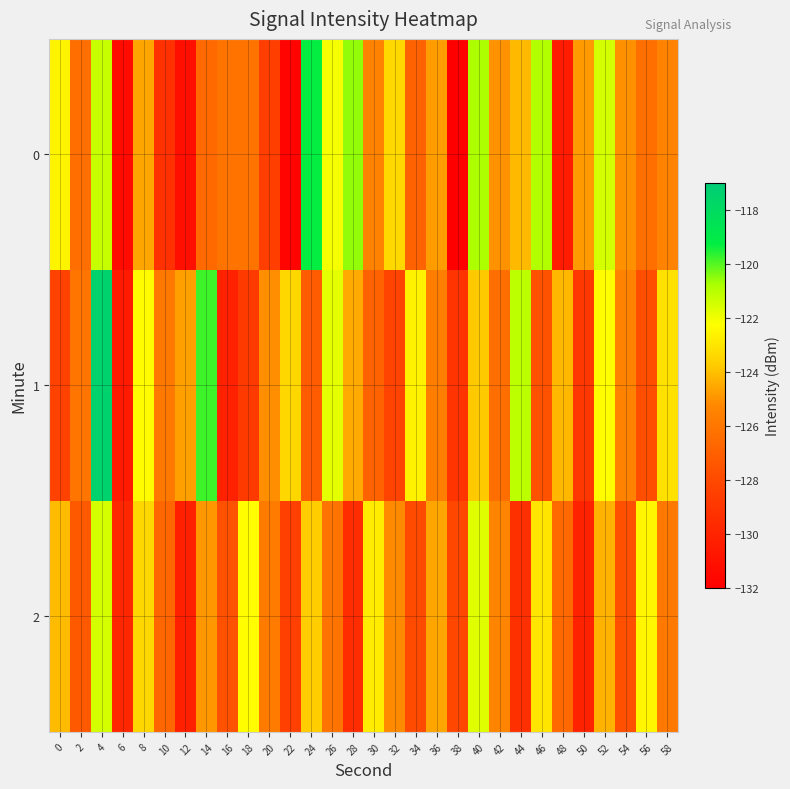

Rank the series at 22 from highest to lowest value.

1, 2, 0